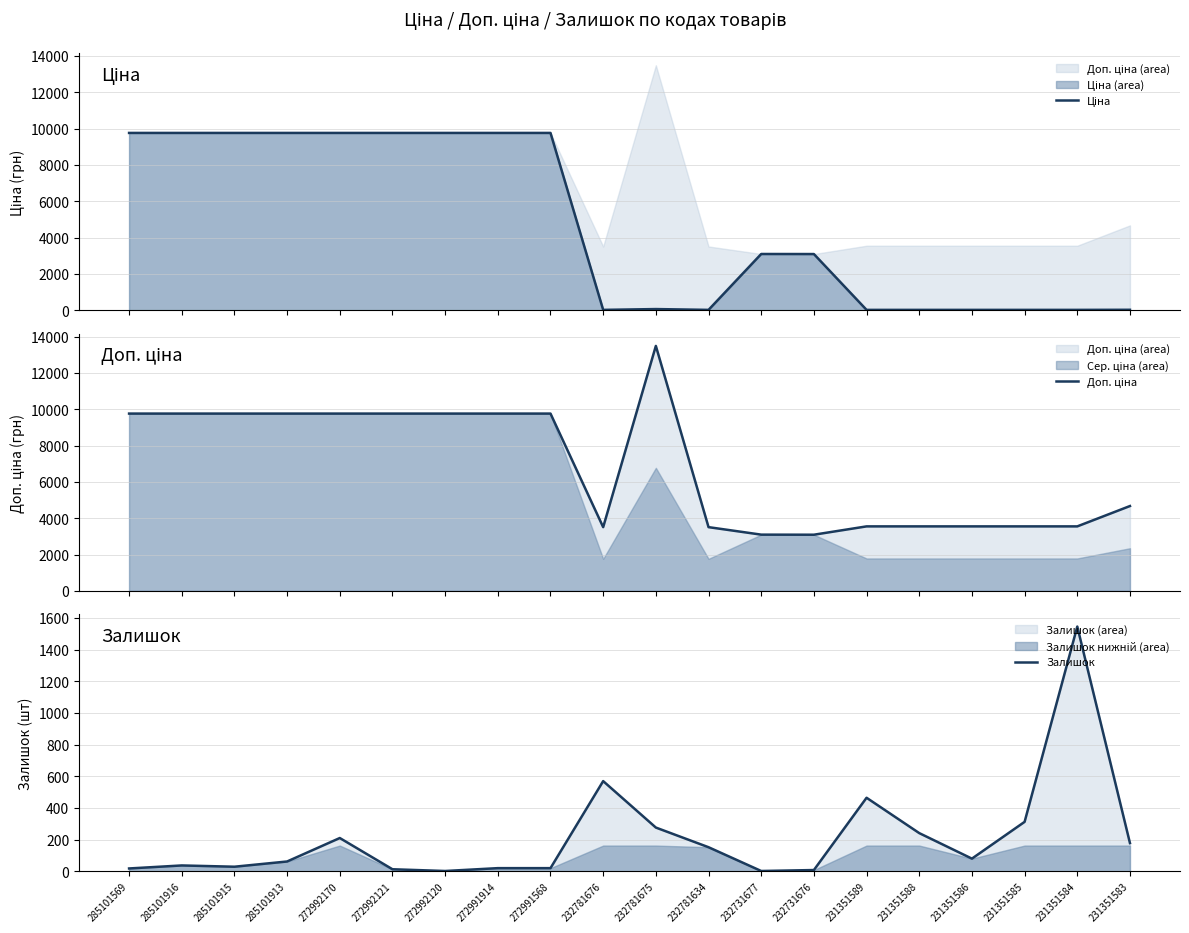

Which series ends up on top after the final intersection of Доп. ціна and Ціна?

Доп. ціна